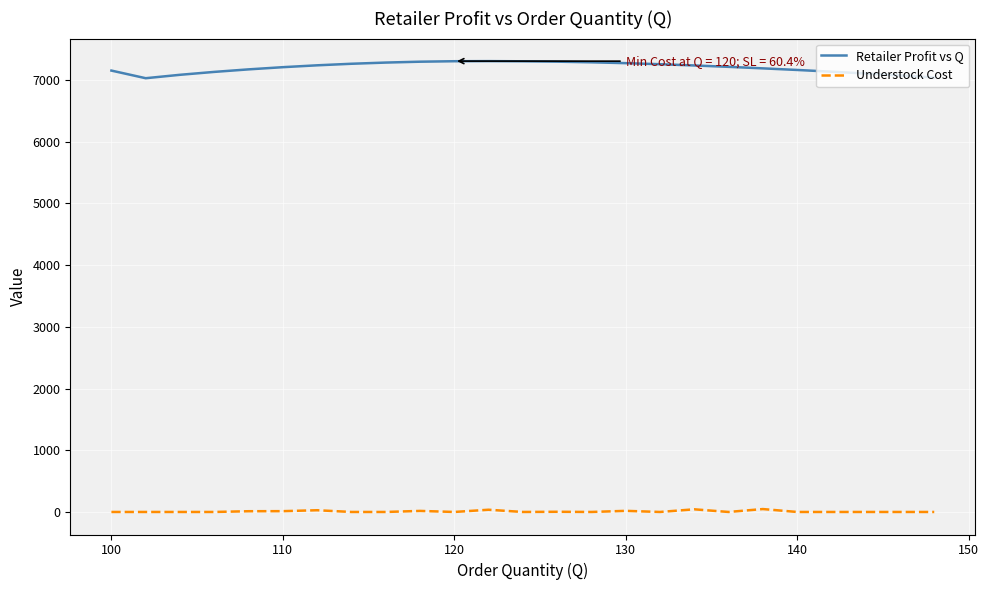

Rank the series by their average value, from highest to lowest.

Retailer Profit vs Q, Understock Cost